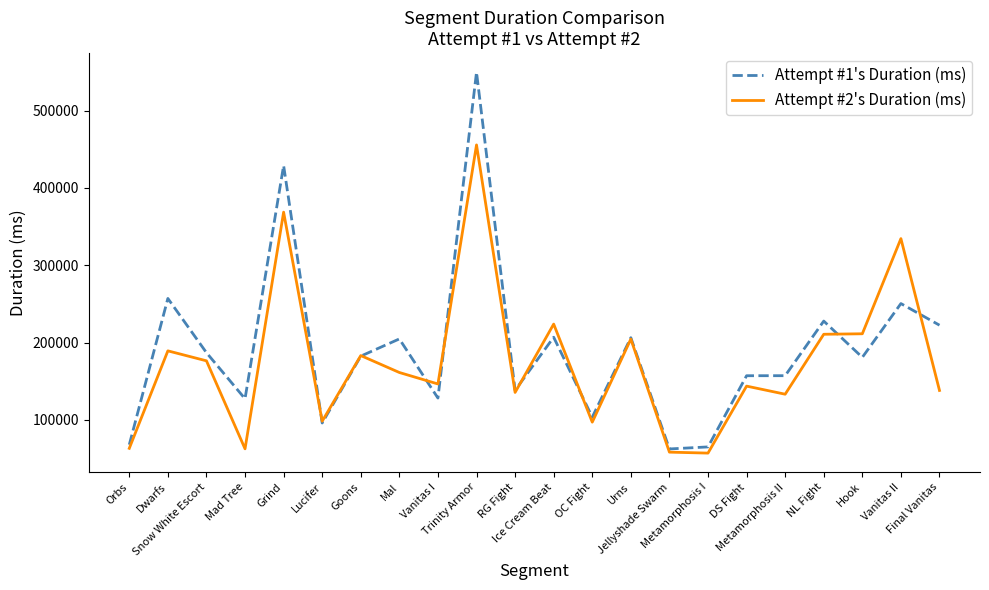

What are all the series names shown in the legend?

Attempt #1's Duration (ms), Attempt #2's Duration (ms)